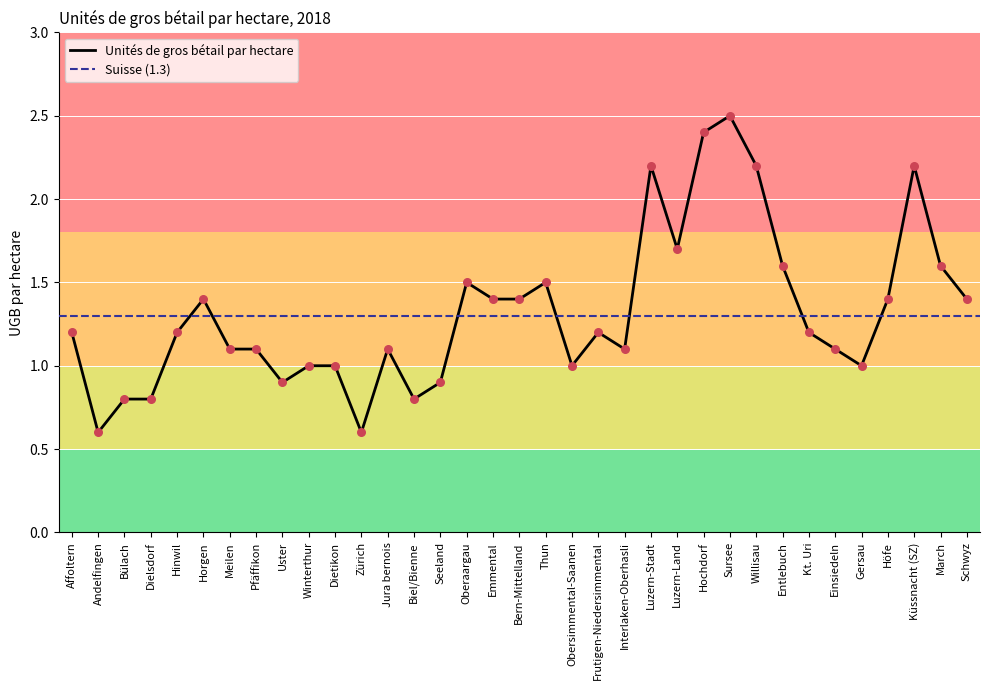

Approximately how many times larger is the value at Frutigen-Niedersimmental compared to Küssnacht (SZ)?

0.5